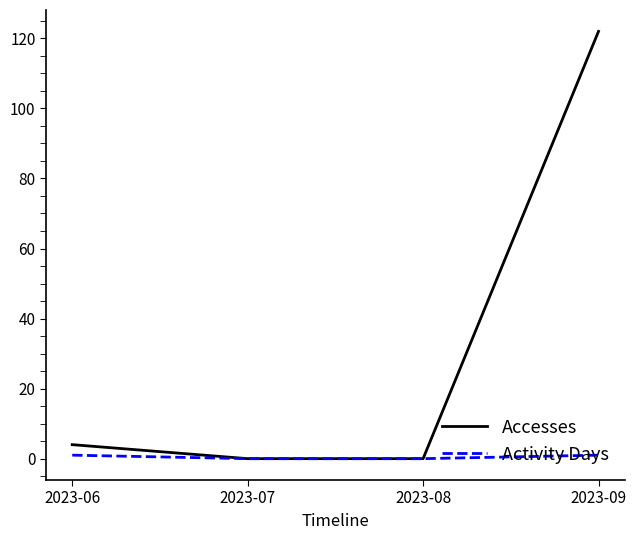

At which category is the sum across all series the highest?

2023-09